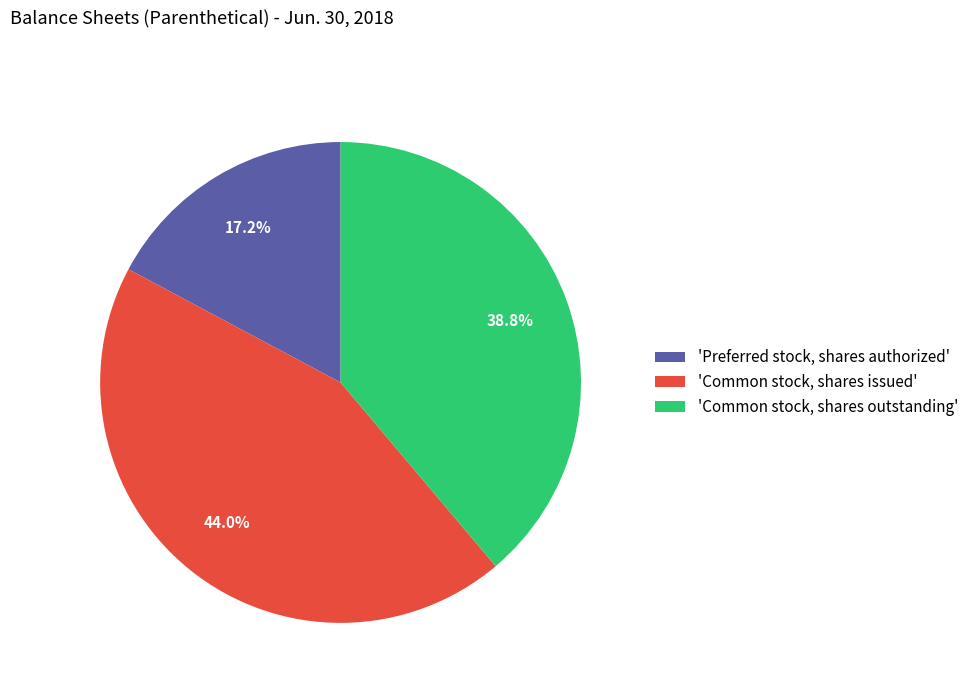

What is the smallest slice in the pie chart?

'Preferred stock, shares authorized'